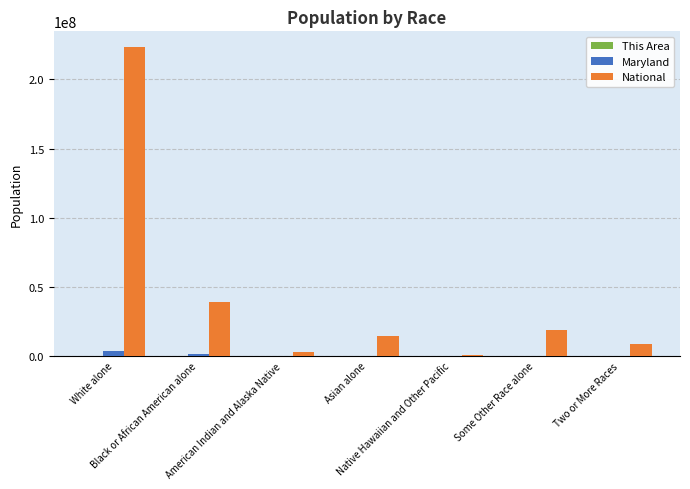

Which series has the largest total across all categories?

National